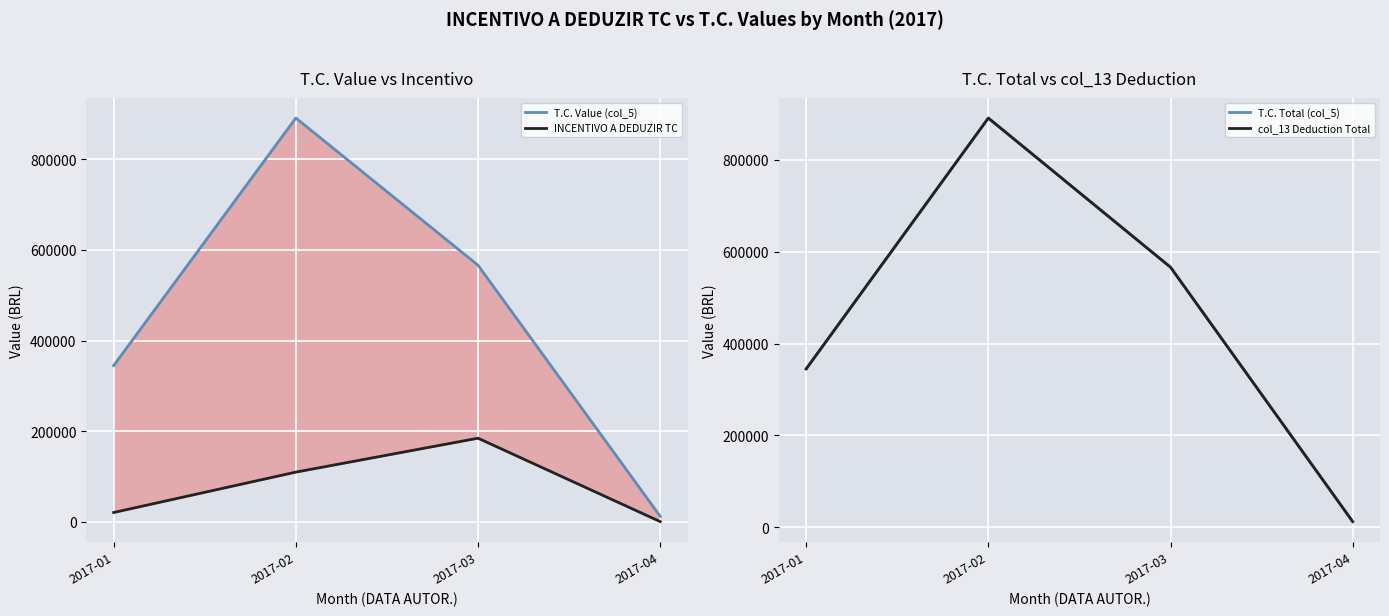

How many interior local peaks does the T.C. Total (col_5) series have?

1